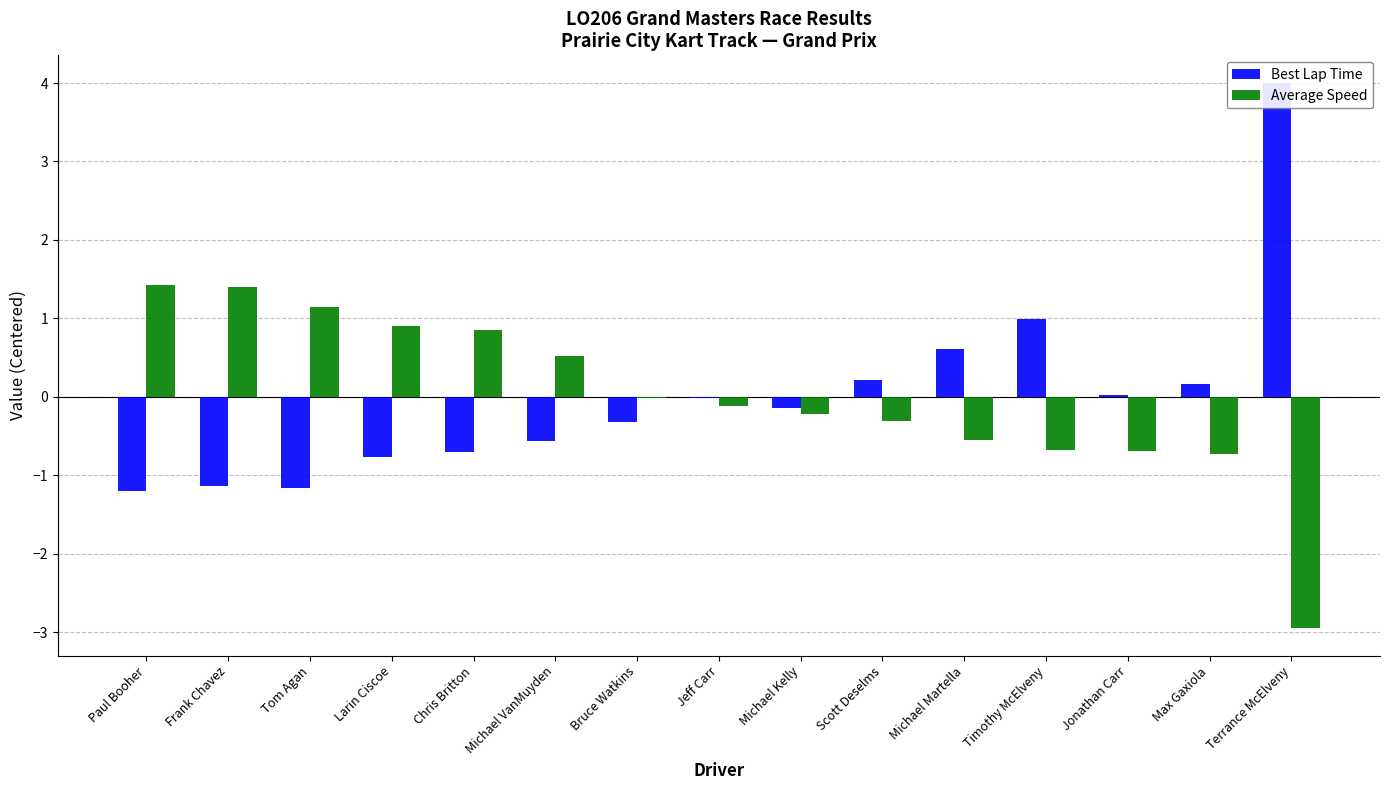

True or false: Average Speed has a value of -0.7 at Max Gaxiola.

True